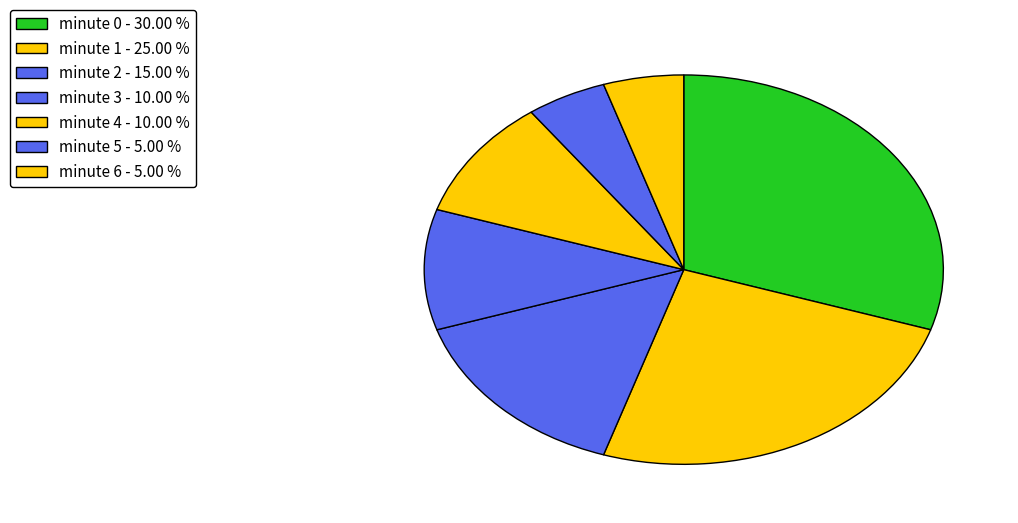

What is the change in value from minute 0 to minute 5?

-25